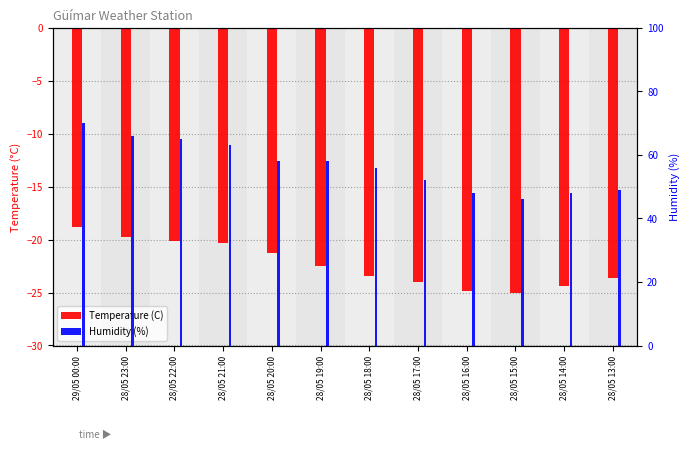

Rank the series at 28/05 16:00 from highest to lowest value.

Humidity (%), Temperature (C)